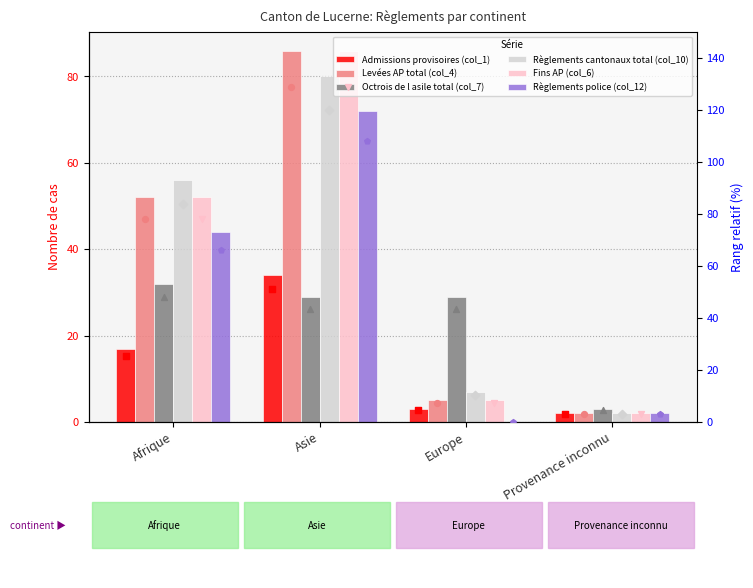

At how many categories does at least one series exceed 41?

2